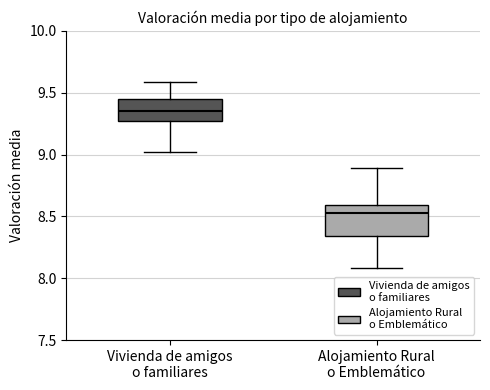

Reading left to right, read every box against the y-axis: the position of its median line, the range the box covers, and the ends of its whiskers. The values are not printed on the chart, so give them approximately, as read against the axis.

Vivienda de amigos o familiares: median 9.35, box 9.30 to 9.45, whiskers 9.00 to 9.60
Alojamiento Rural o Emblemático: median 8.55, box 8.35 to 8.60, whiskers 8.10 to 8.90